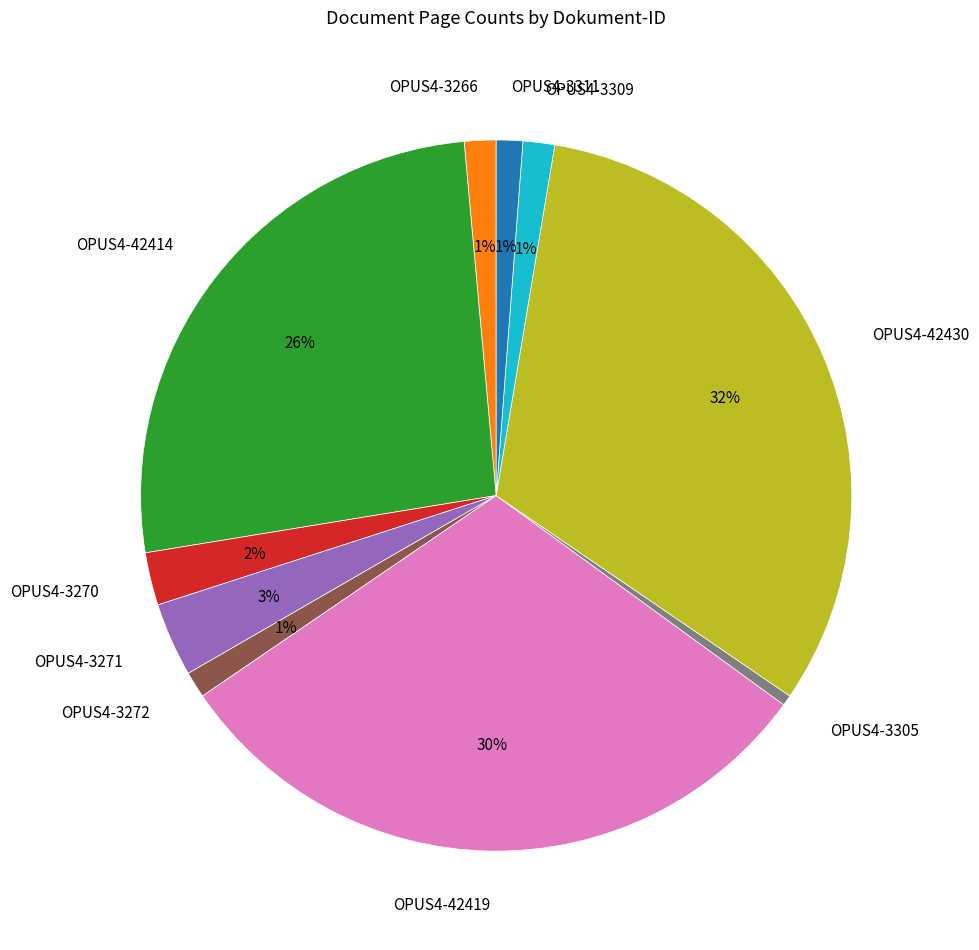

Which slice is the smallest?

OPUS4-3305